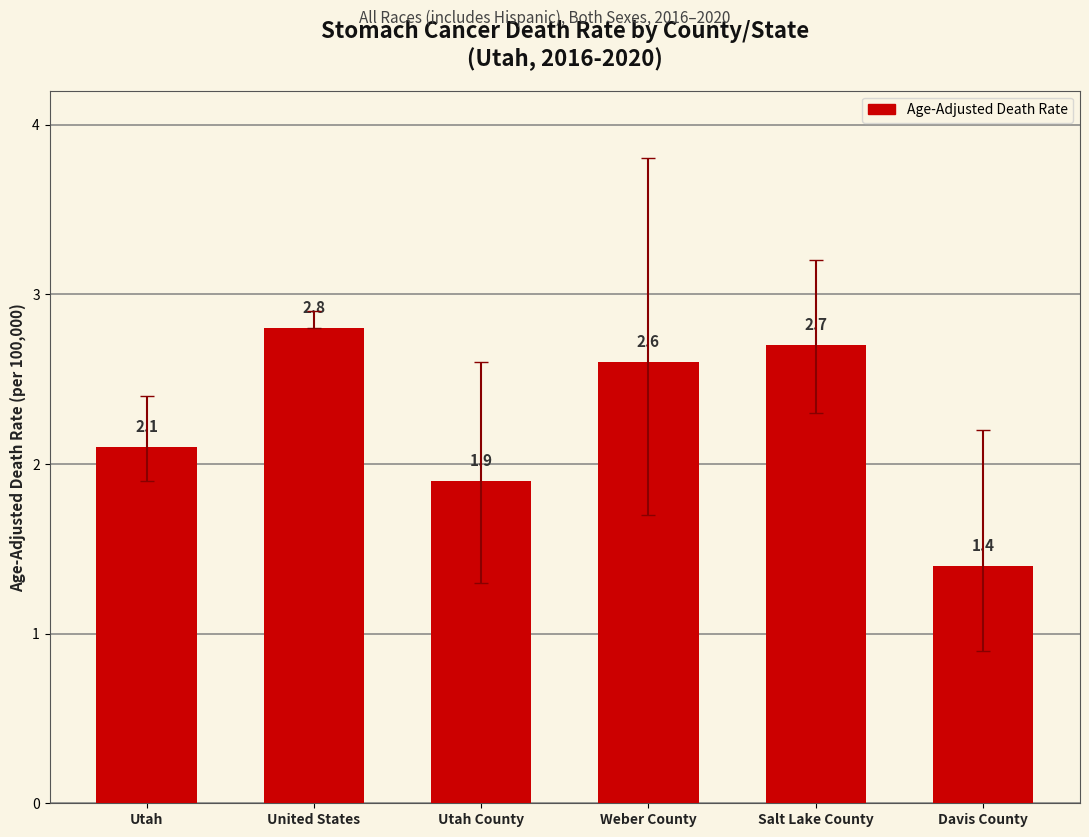

Approximately how many times larger is the value at Davis County compared to Weber County?

0.5